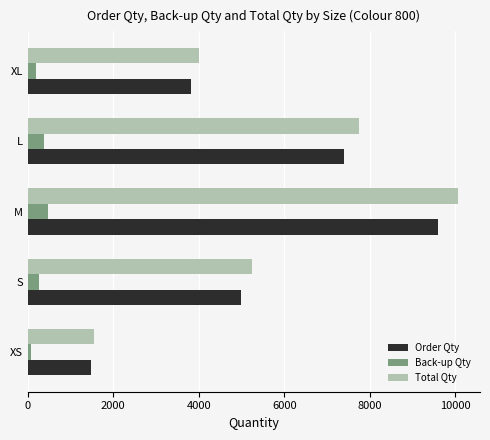

True or false: Order Qty has a value of 11457.3 at L.

False